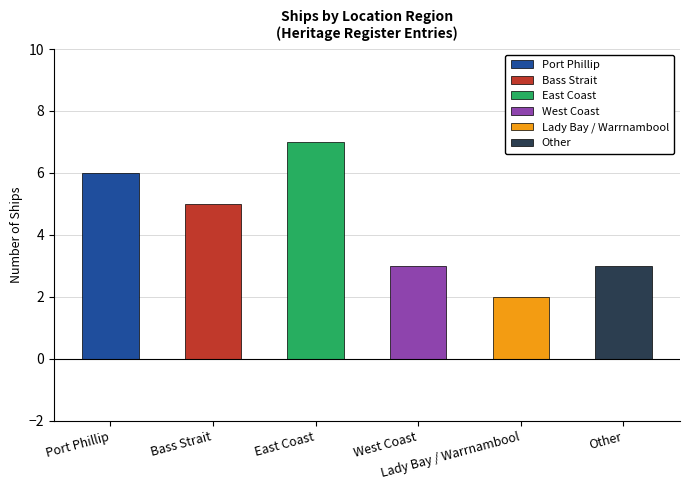

At which label does the data first exceed 5?

Port Phillip